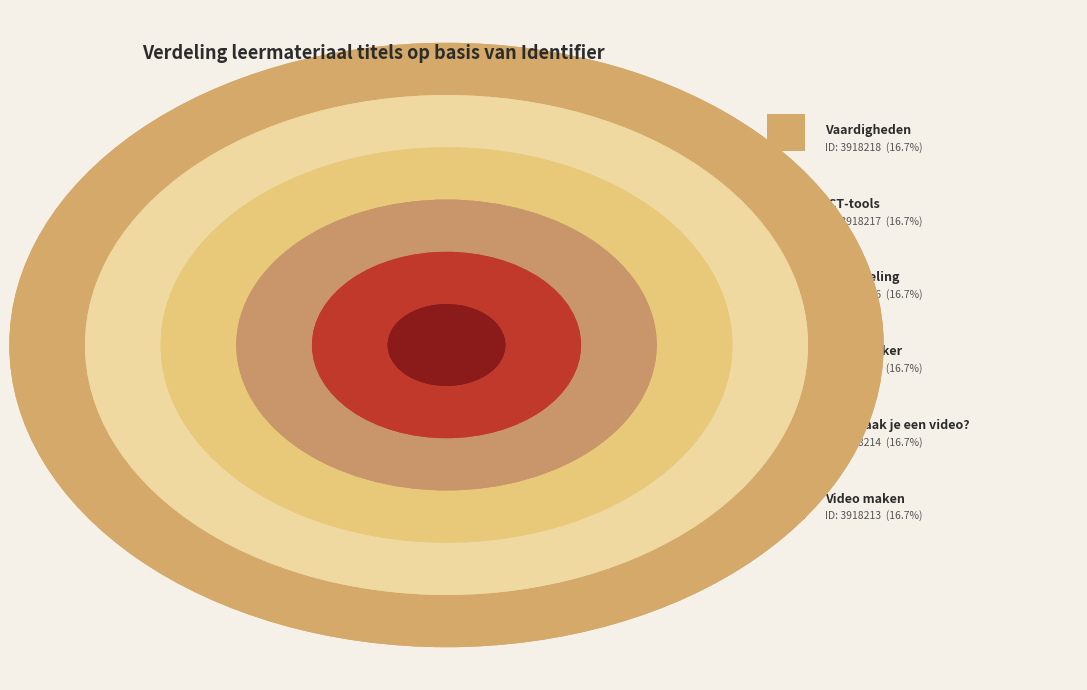

How many slices are in this pie chart?

6